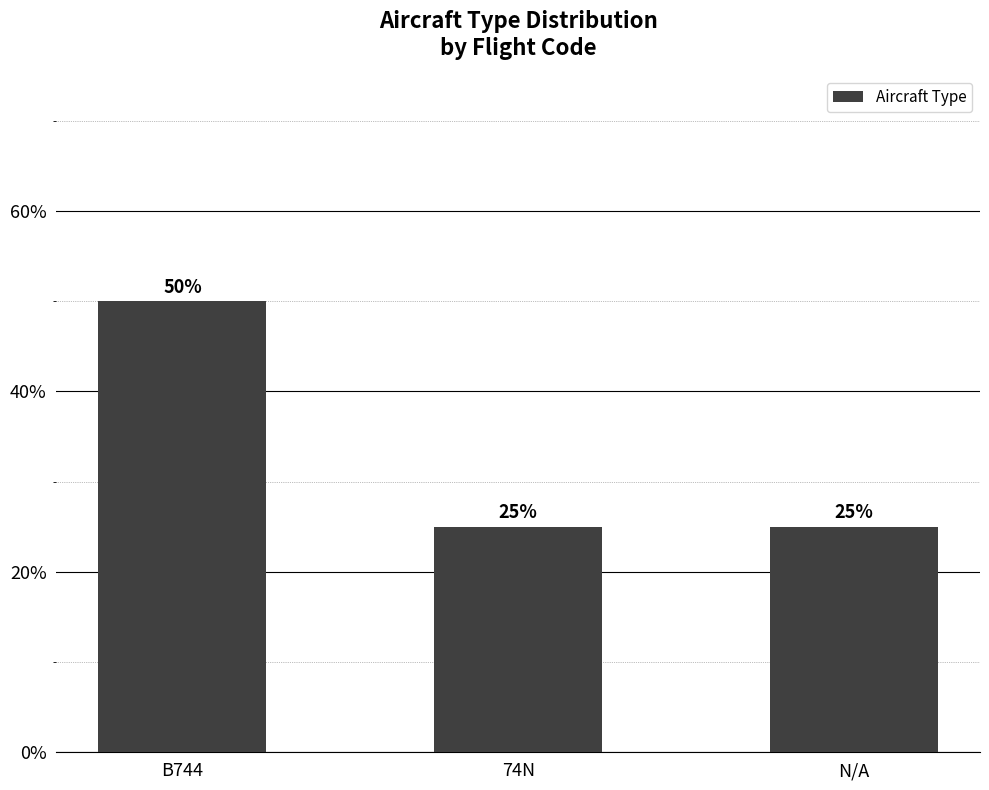

Reading right to left, list all the values displayed in this chart.

N/A=25	74N=25	B744=50